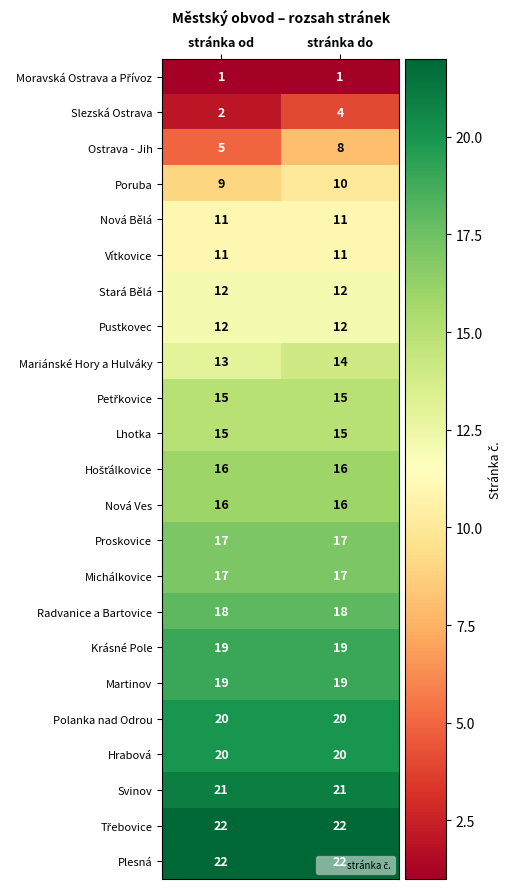

What is the average value of the Martinov series?

19